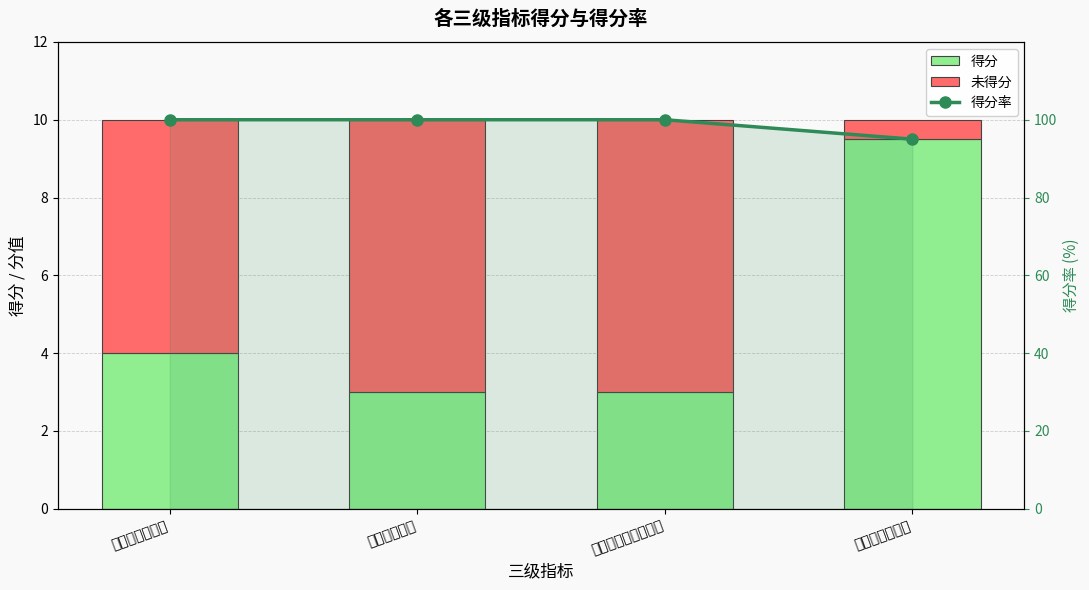

Which series has the widest spread of values?

得分